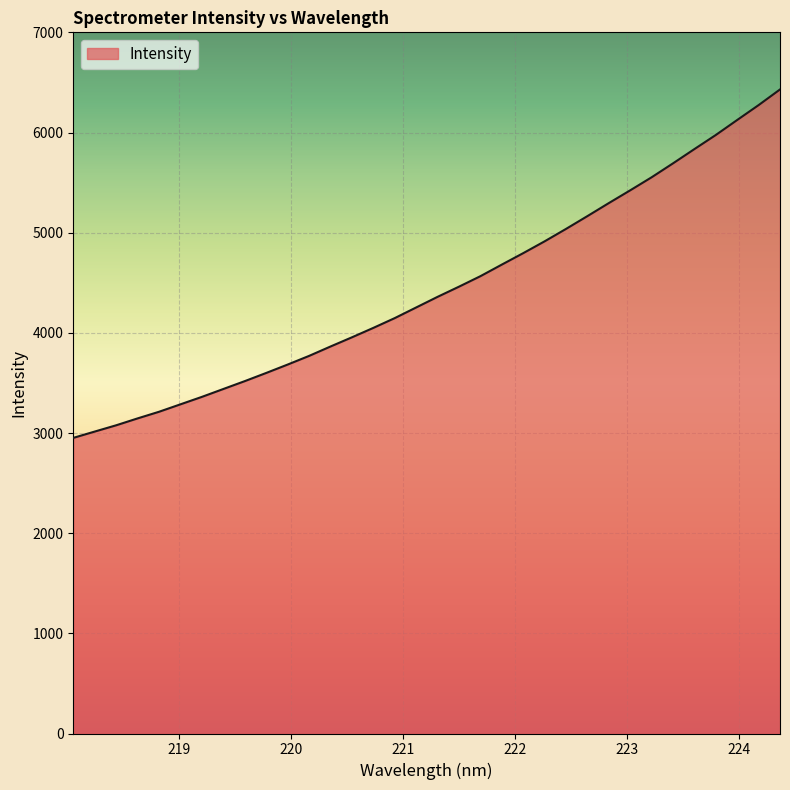

What is the greatest value displayed?

6429.7